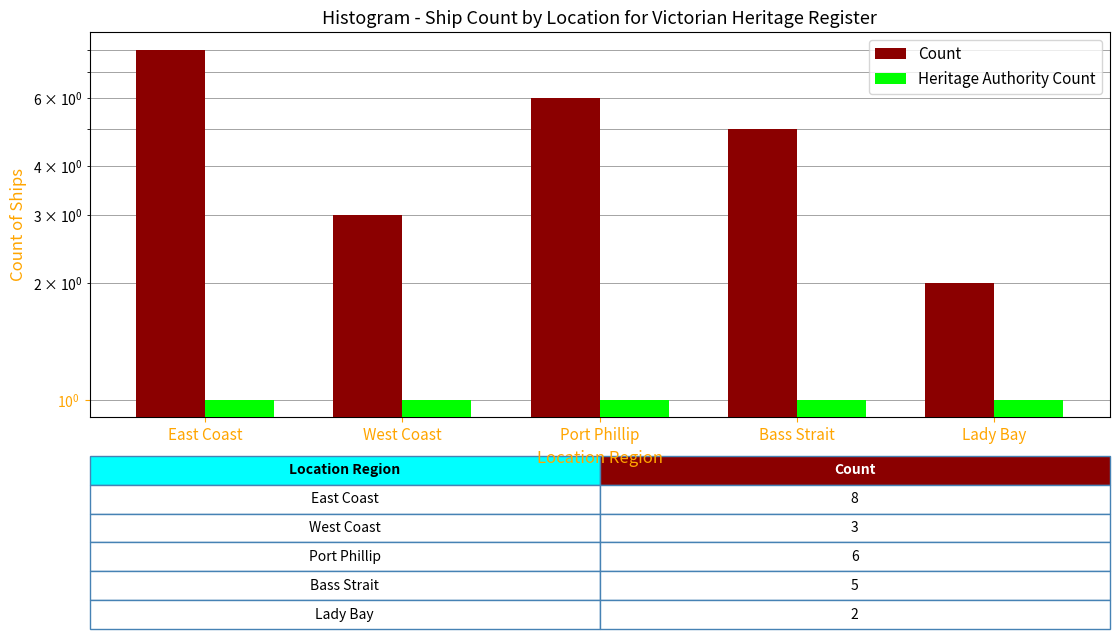

Which category has the highest value in the Count series?

East Coast